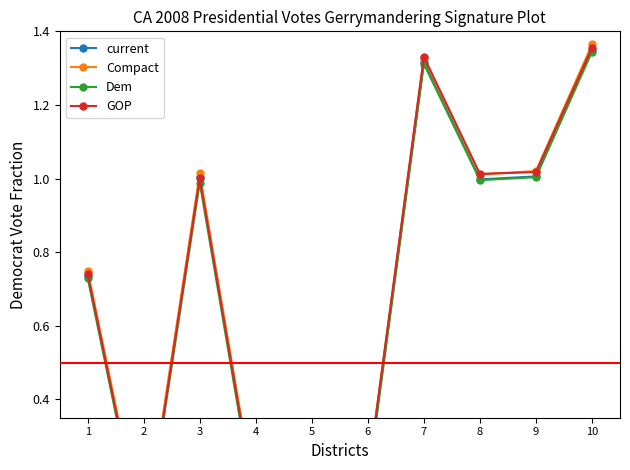

Which category has the lowest value in the current series?

2